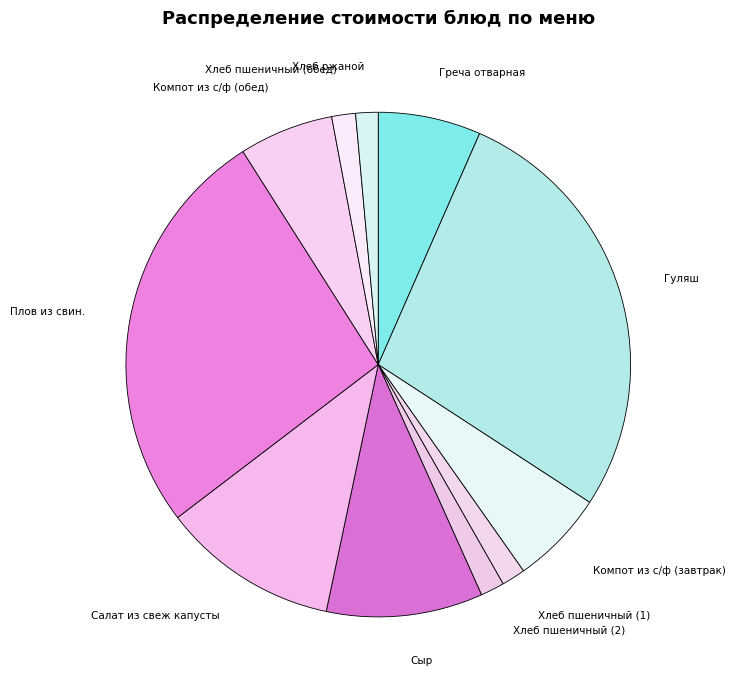

True or false: Хлеб пшеничный (2) accounts for 2% of the total.

True